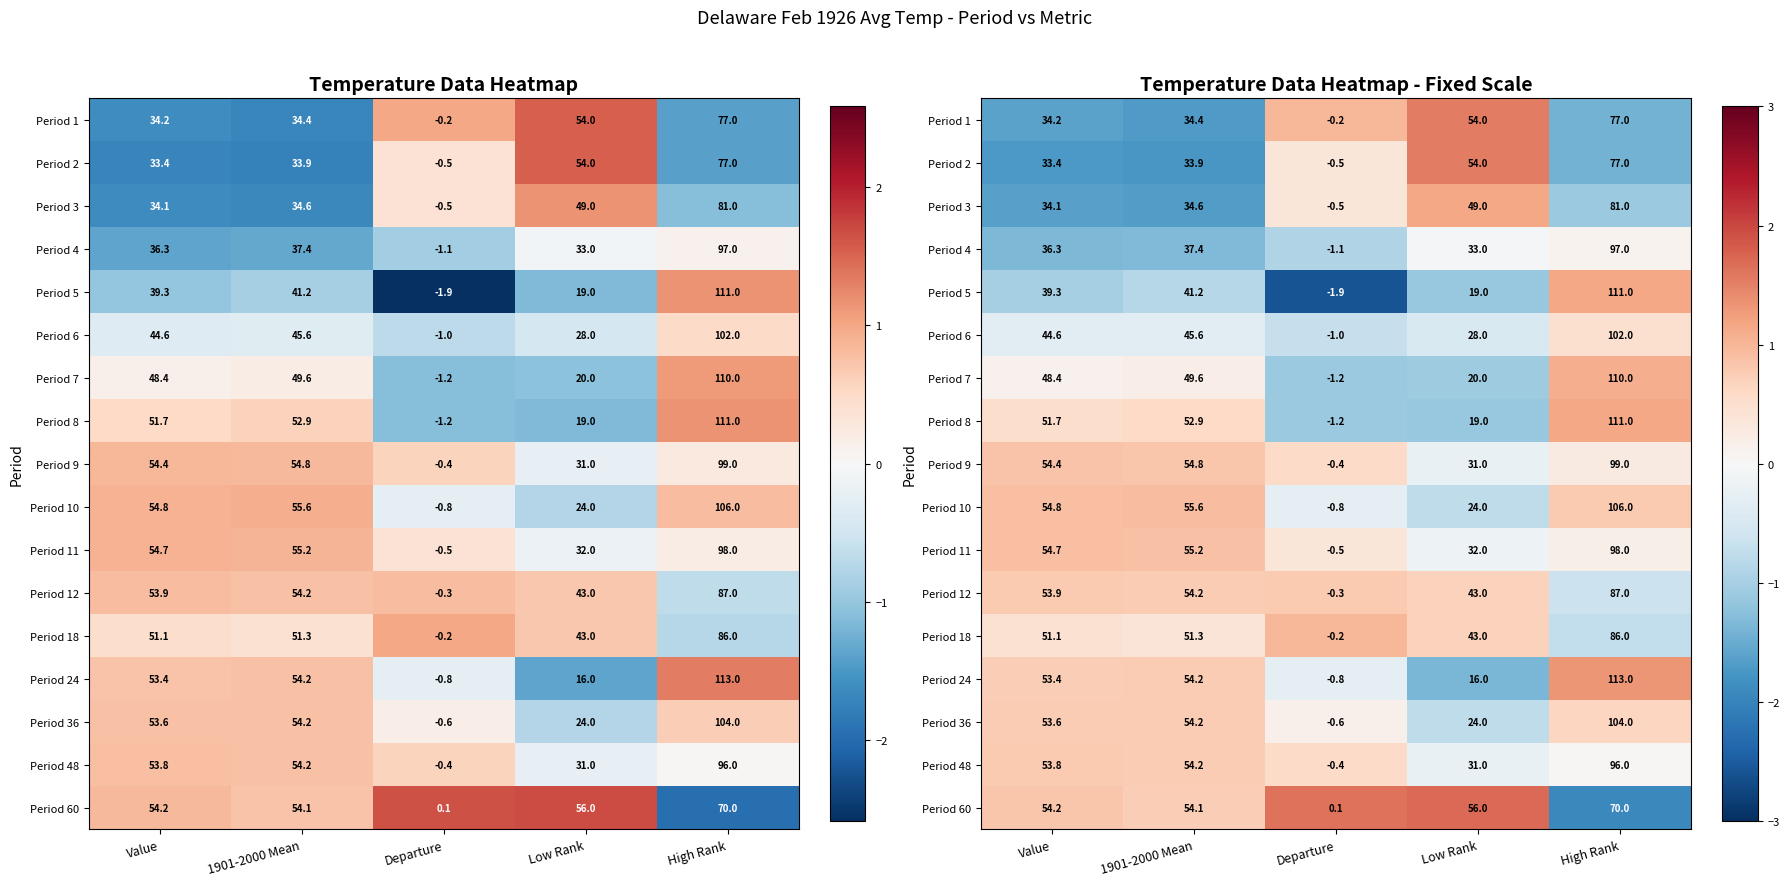

The value of Period 24 at High Rank is 0.5. True or false?

False